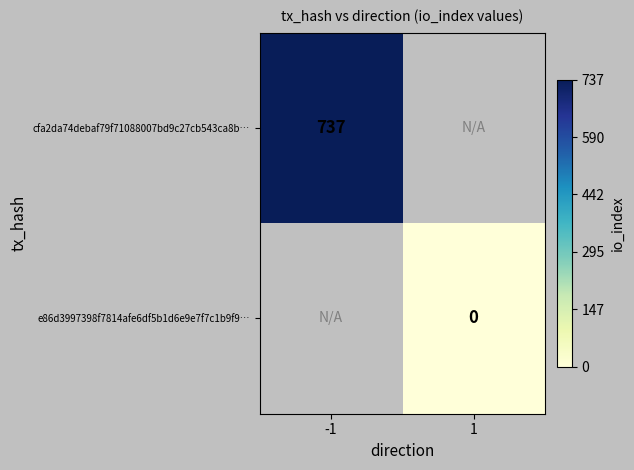

The cfa2da74debaf79f71088007bd9c27cb543ca8b… series shows 737 at -1. True or false?

True